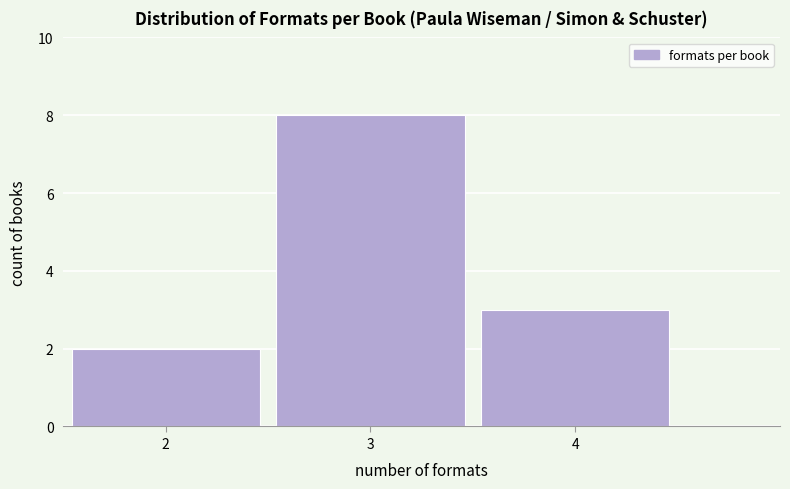

What is the height of the bar covering 2.5 to 3.5 on the x-axis? The values are not printed on the chart, so give them approximately, as read against the axis.

8